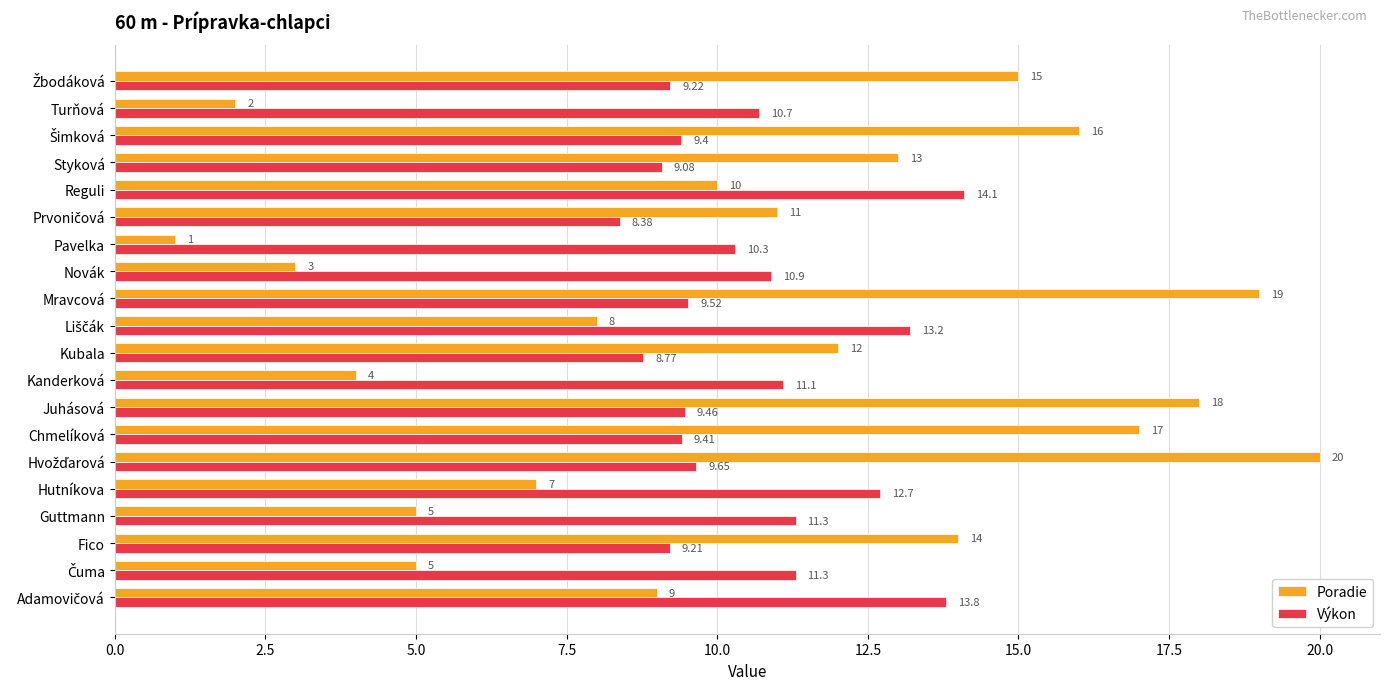

Rank the series at Novák from lowest to highest value.

Poradie, Výkon